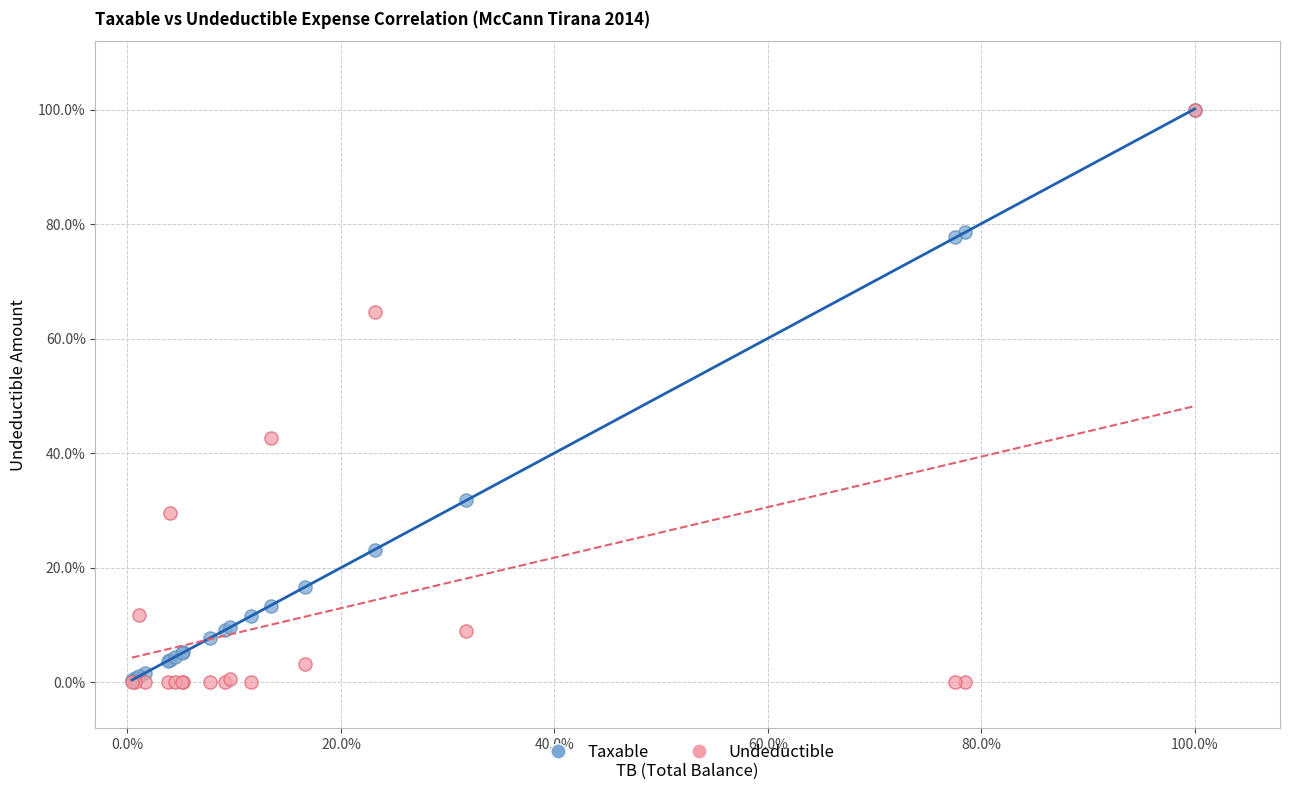

What are all the series names shown in the legend?

Taxable, Undeductible